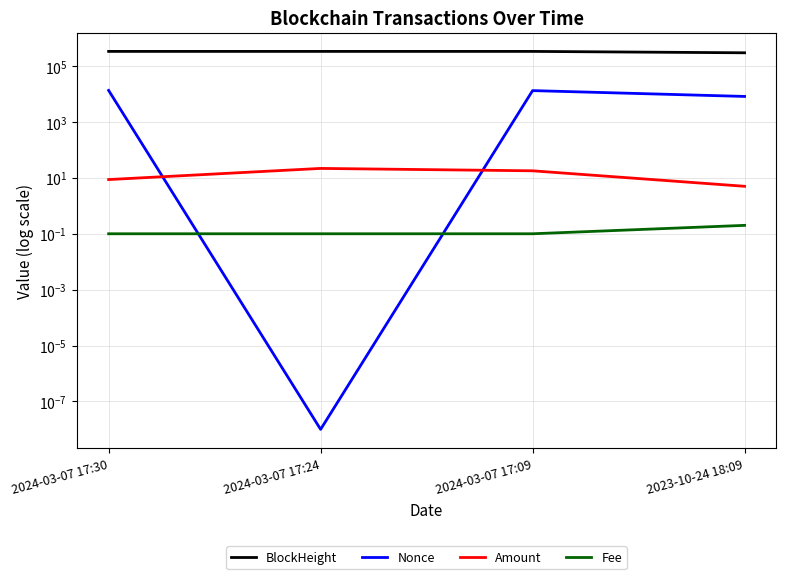

How many values in the Nonce series exceed 13278?

1